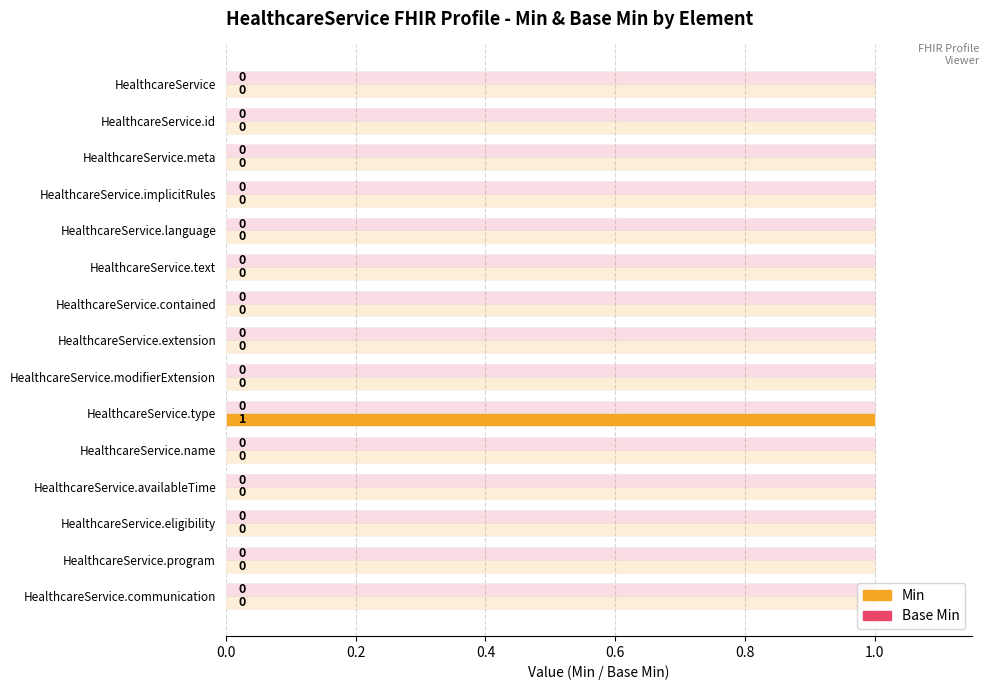

True or false: Min has a value of 0.0 at HealthcareService.text.

True